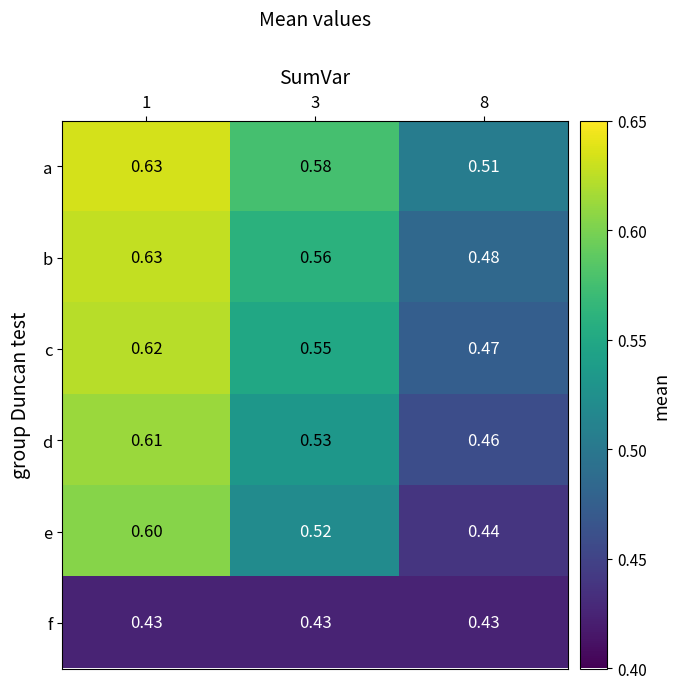

Between 1 and 8, which series saw the biggest shift?

e